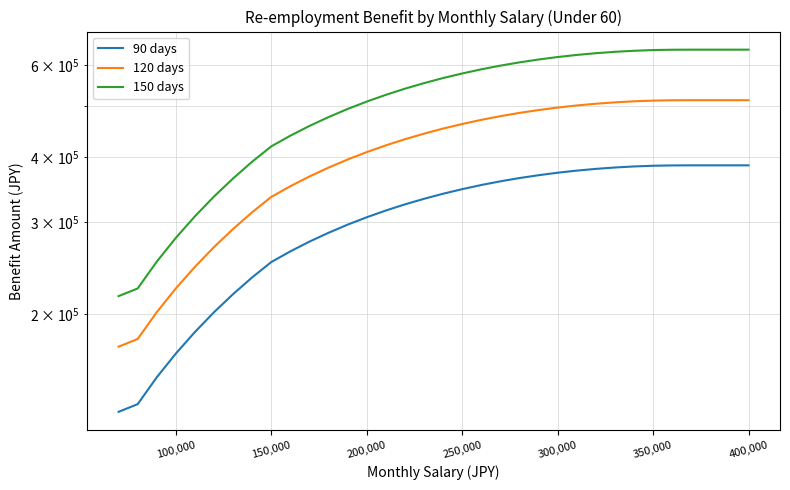

What is the average value of the 120 days series?

408524